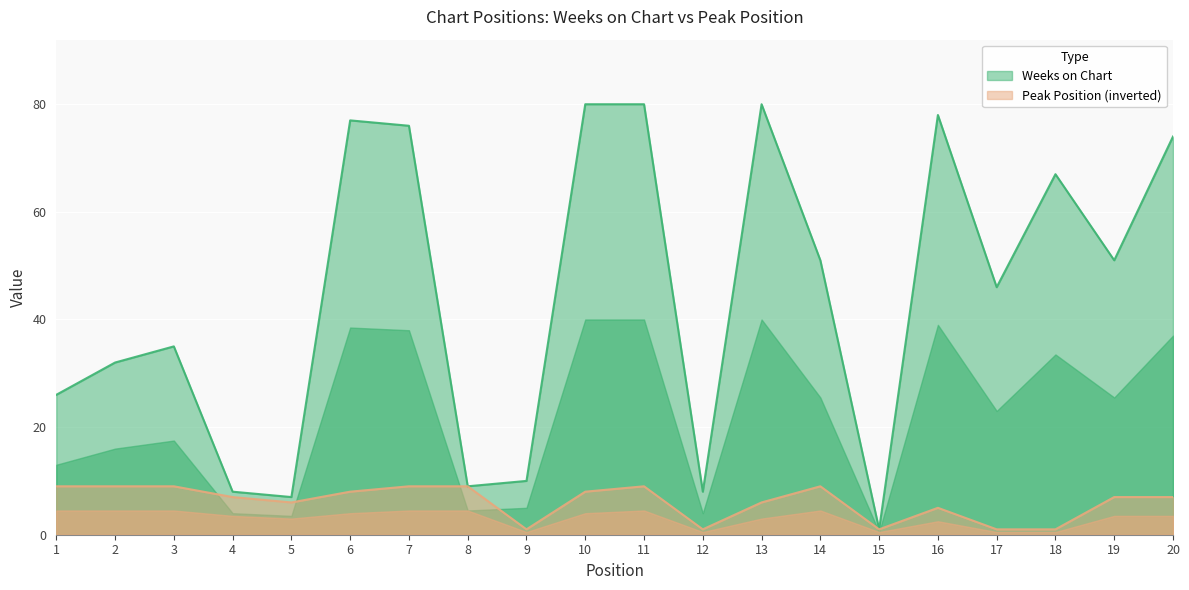

True or false: Weeks on Chart and Peak Position intersect in this chart.

False